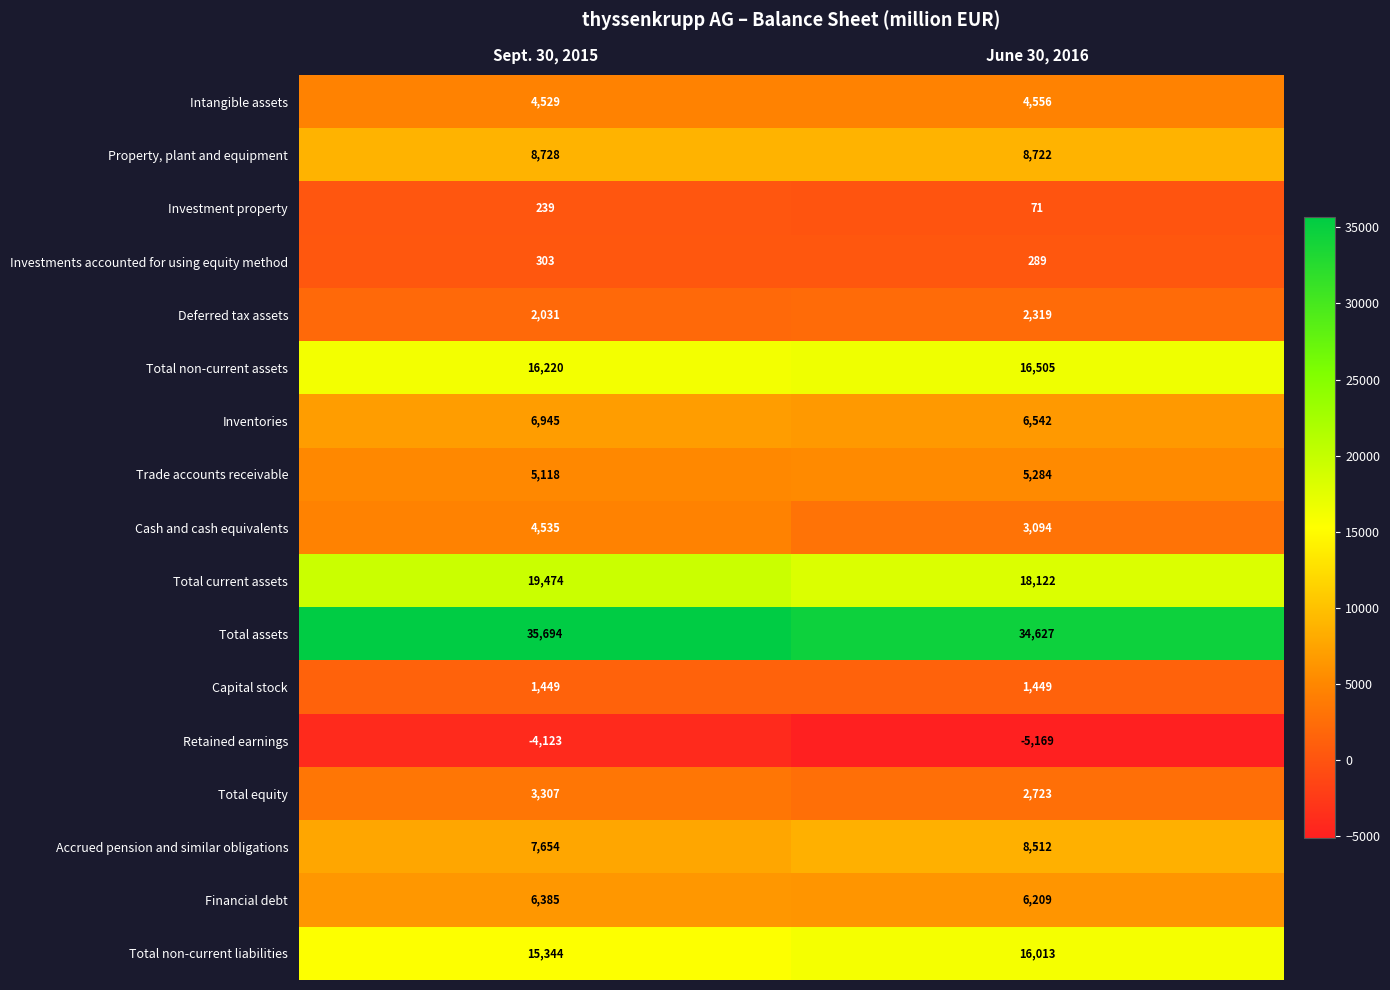

What is the spread (max minus min) of values at June 30, 2016?

39796